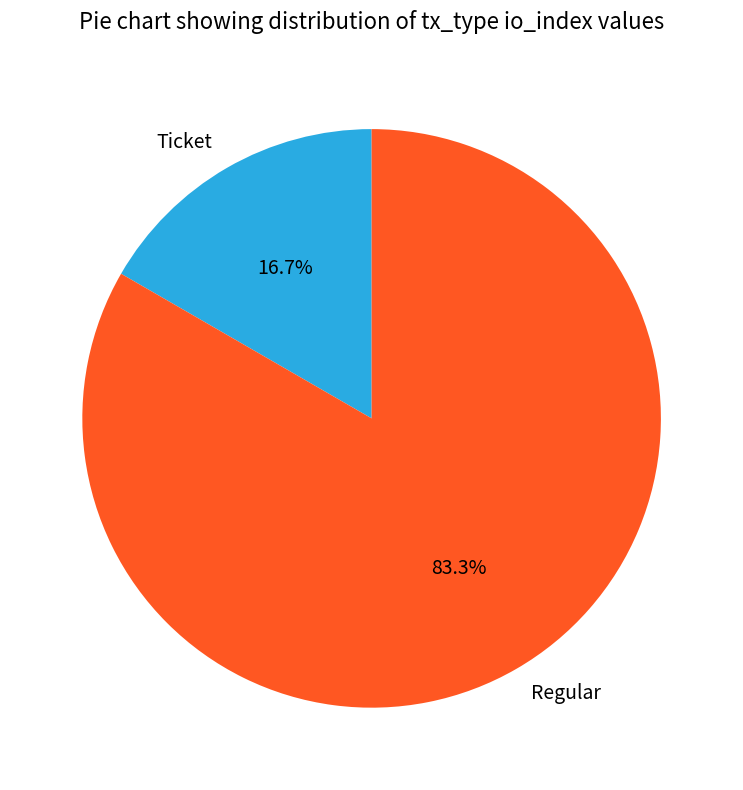

To the nearest percent, what is the combined percentage of Ticket and Regular?

100%